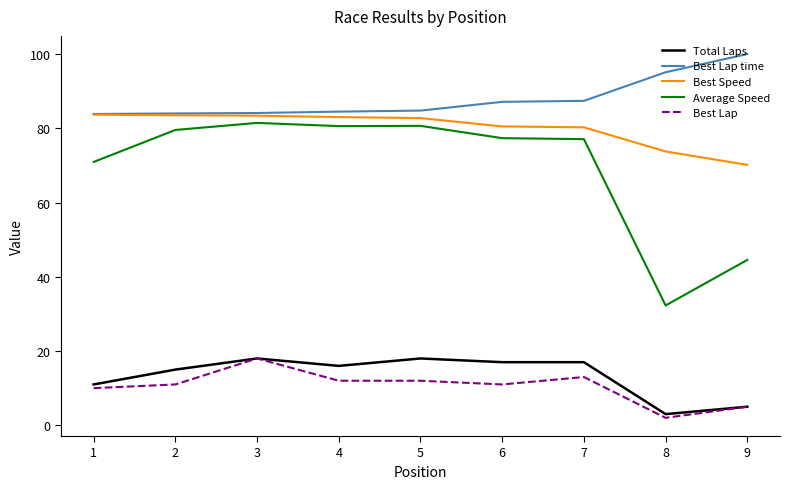

True or false: Average Speed has more than 0 interior local peaks.

True